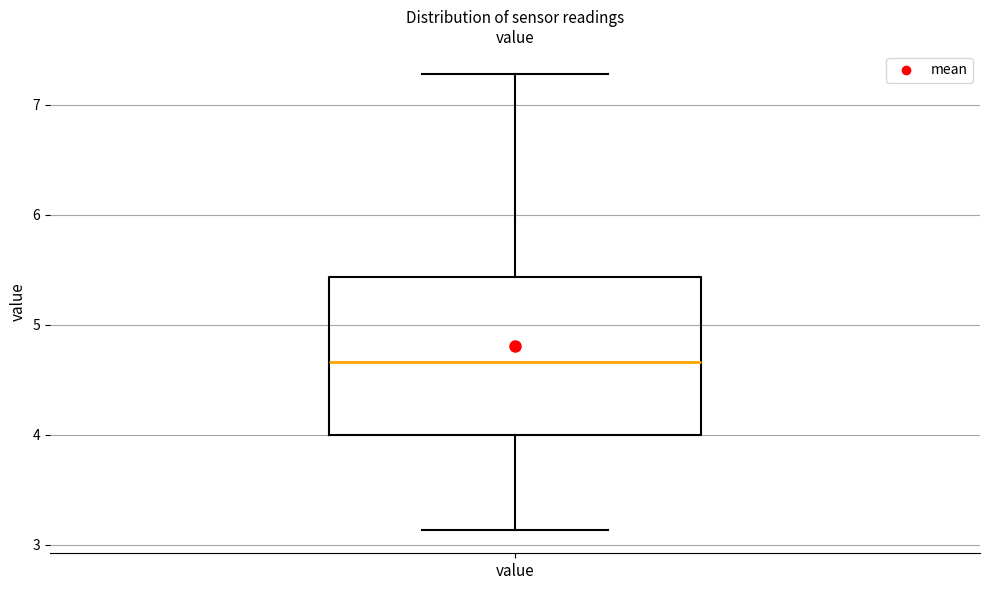

Where is the upper edge of the box for value on the y-axis? The values are not printed on the chart, so give them approximately, as read against the axis.

5.4